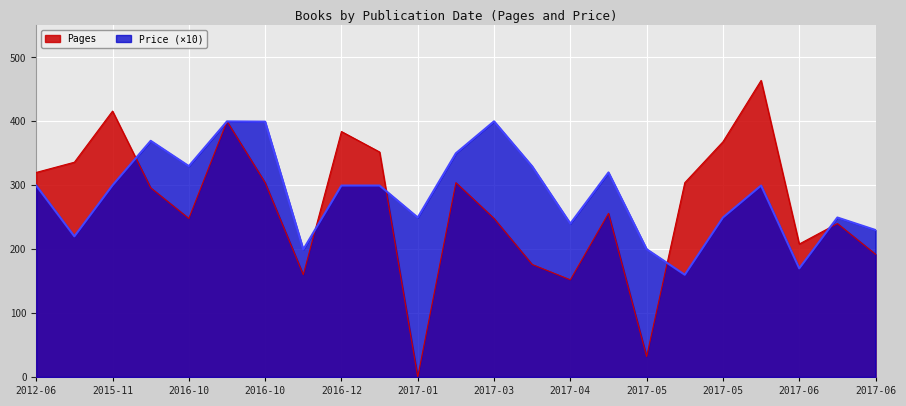

What is the highest value of the Price series?

400.0